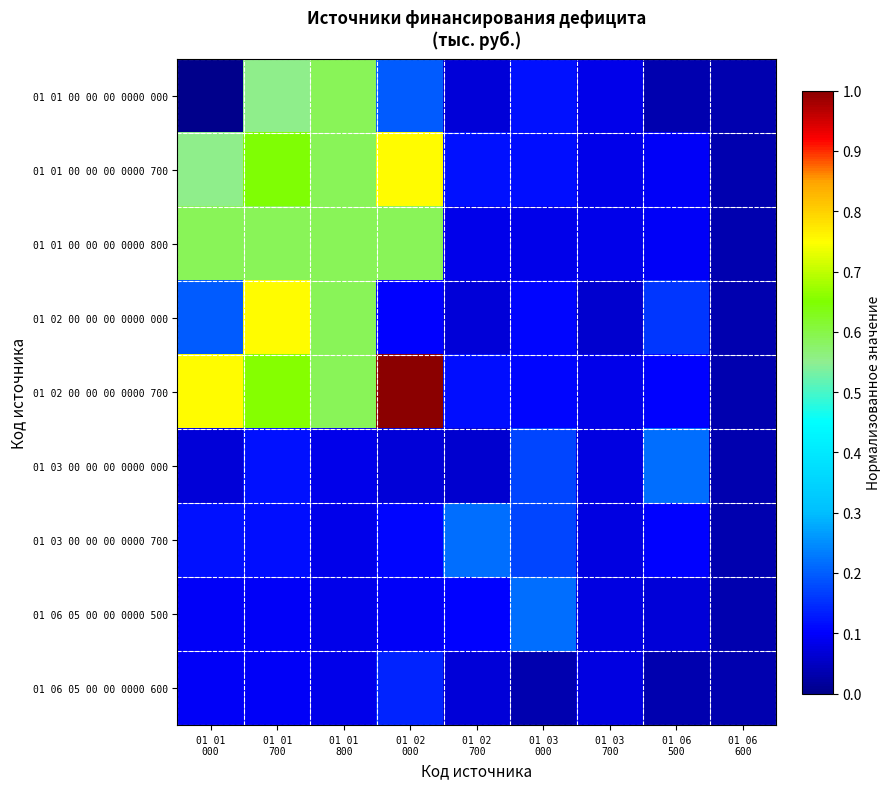

How many data points does each series have?

9